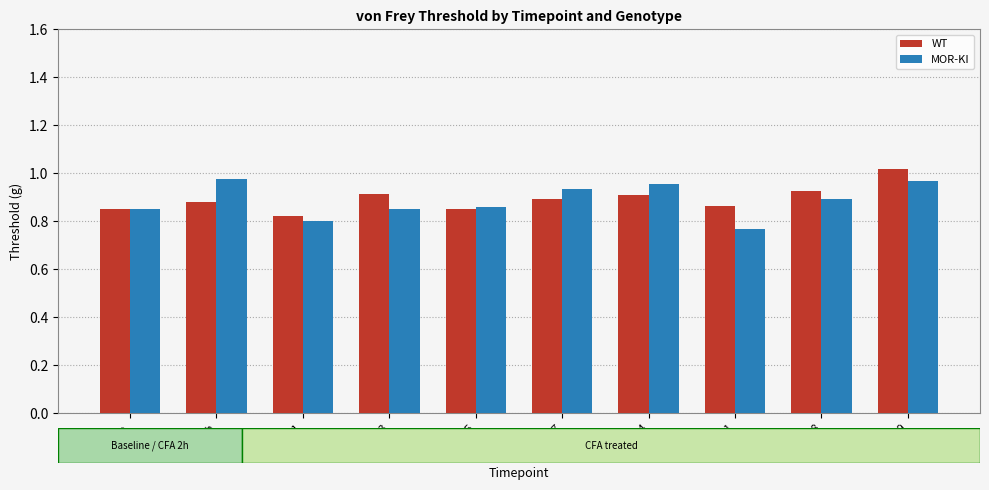

Rank the series at CFA 2h from lowest to highest value.

WT, MOR-KI